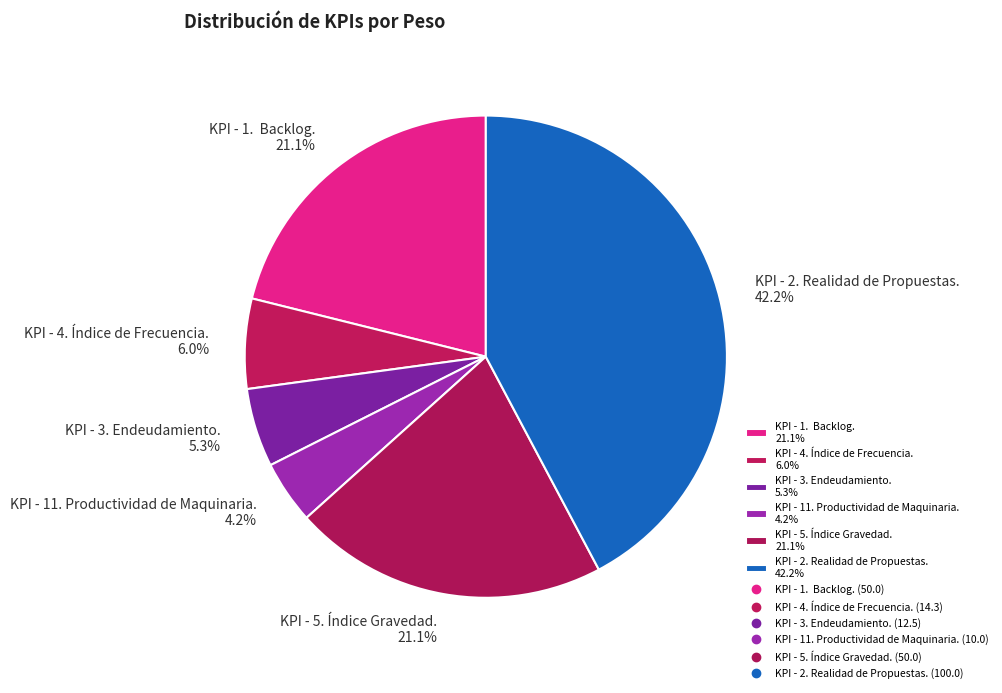

Does KPI - 4. Índice de Frecuencia. 6.0% account for over 50% of the chart?

No